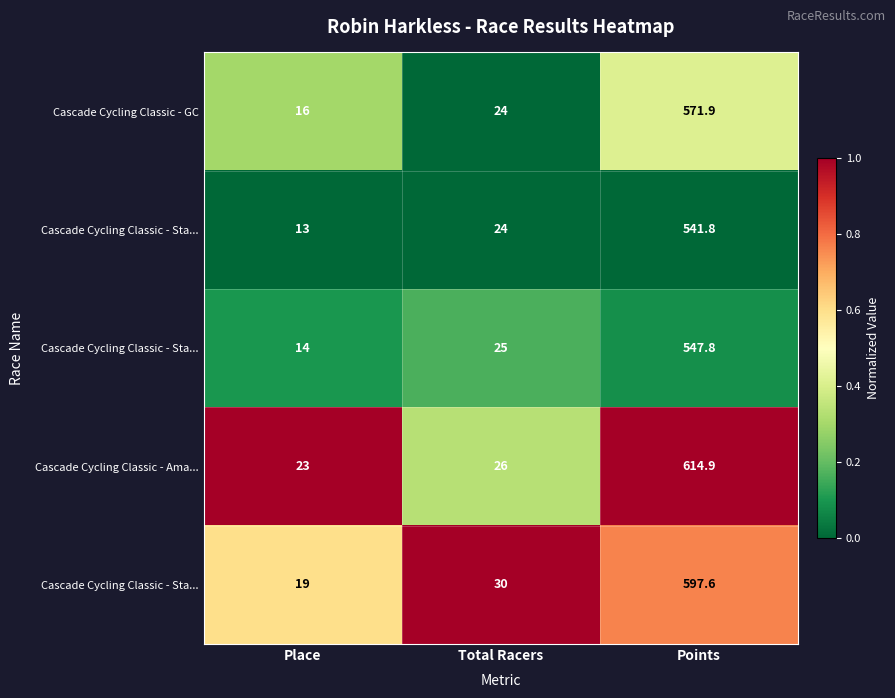

What is the total value across all series at Place?

2.0